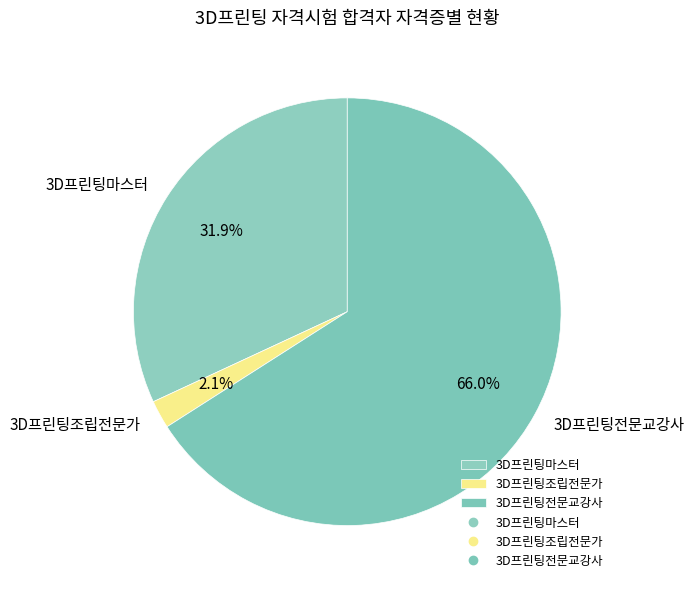

Is the sum of 3D프린팅전문교강사 and 3D프린팅마스터 greater than half?

Yes